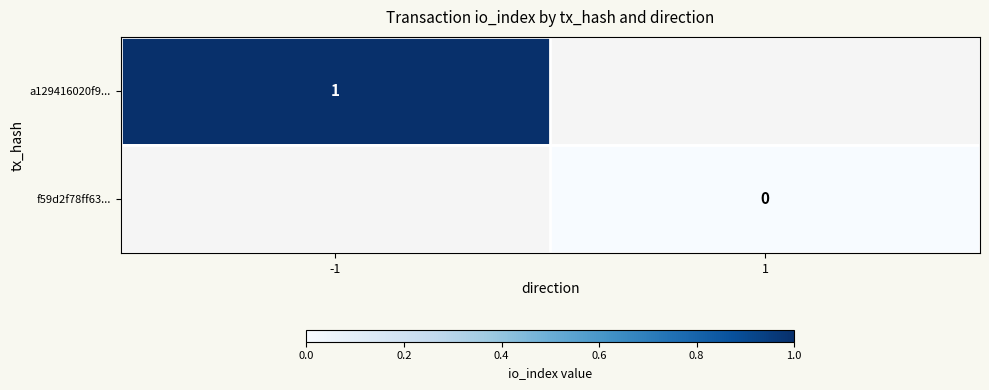

At how many categories does at least one series exceed 0?

1